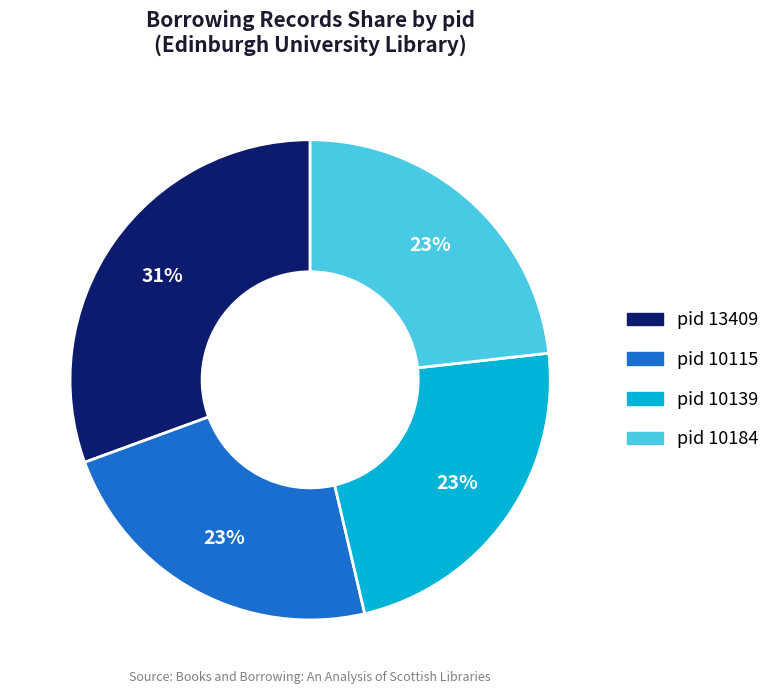

Is the sum of pid 10115 and pid 10184 greater than half?

No